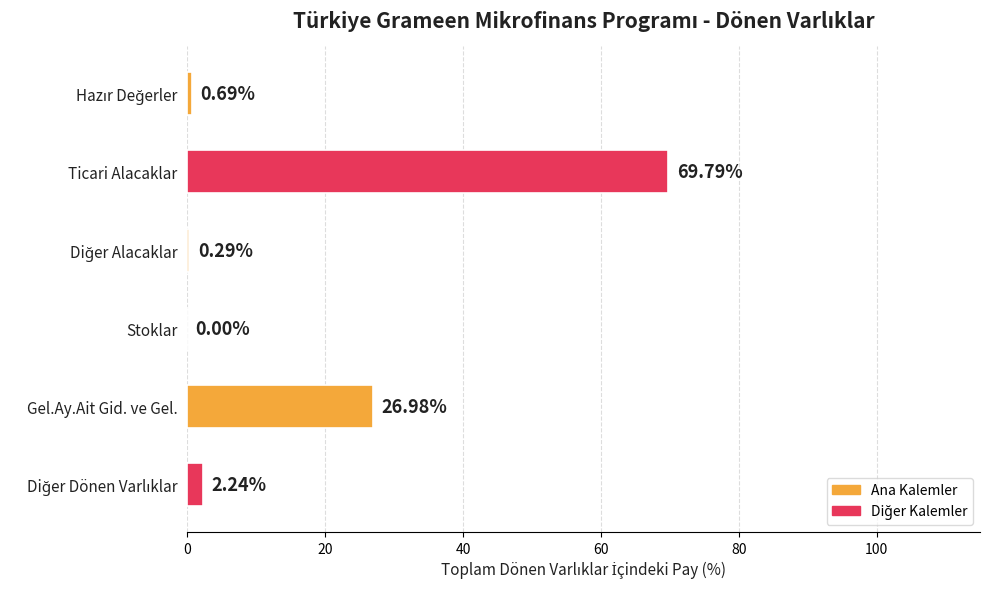

Which category has the highest value across all series?

Ticari Alacaklar